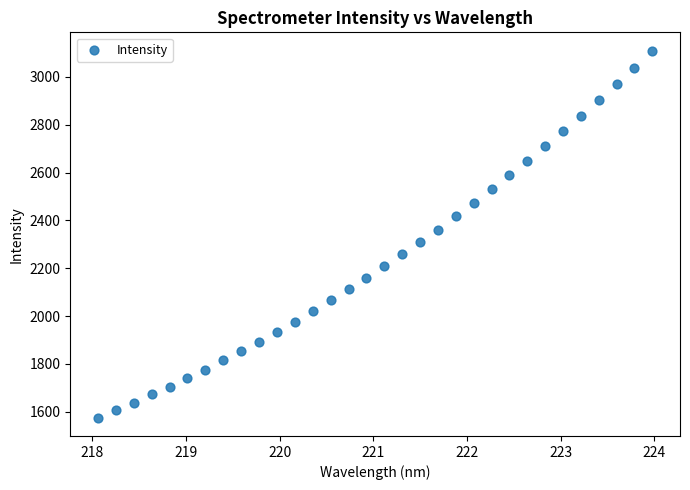

What is the range of X values (max minus min)?

5.9